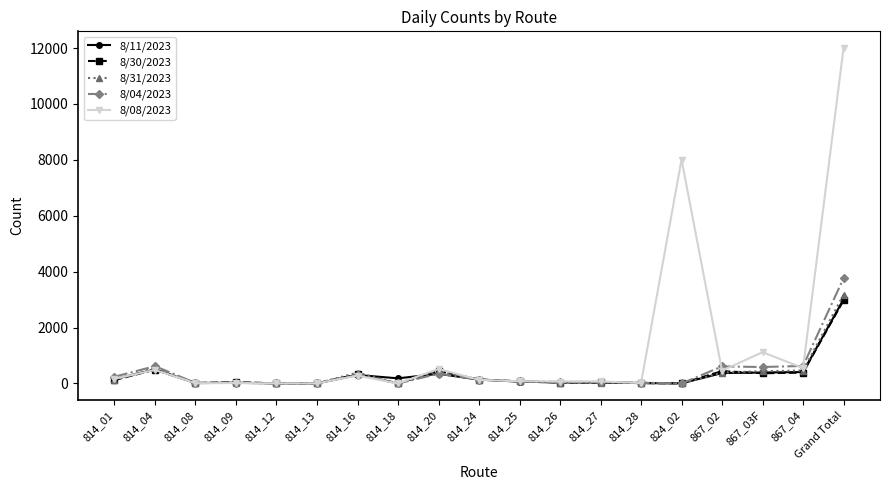

At which category does 8/11/2023 reach its first local peak?

814_04